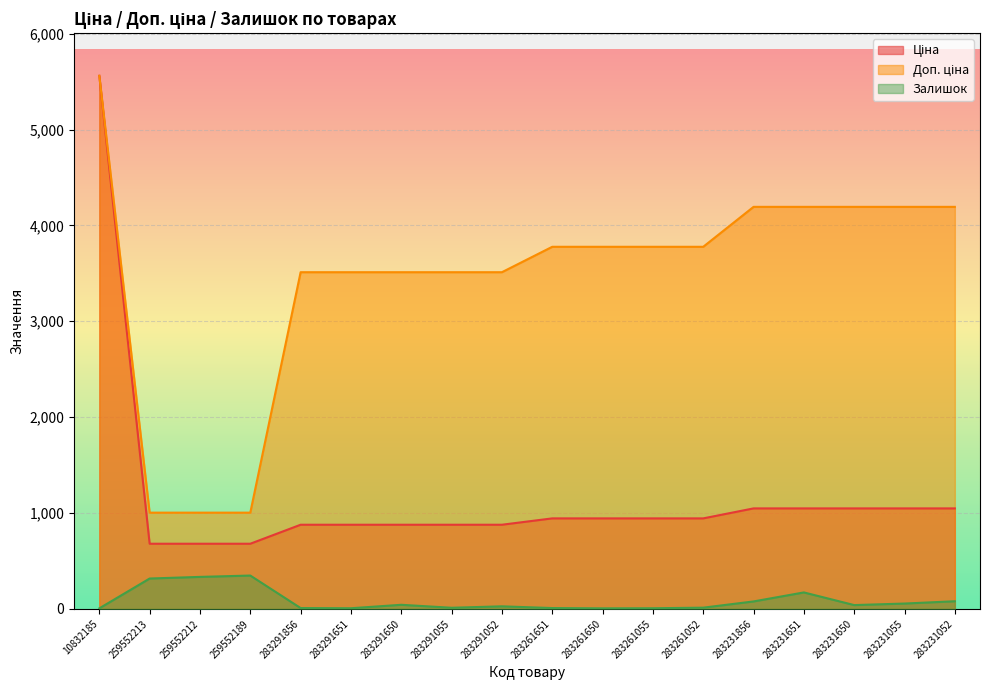

What value does the Ціна series have at 283231055?

1048.4